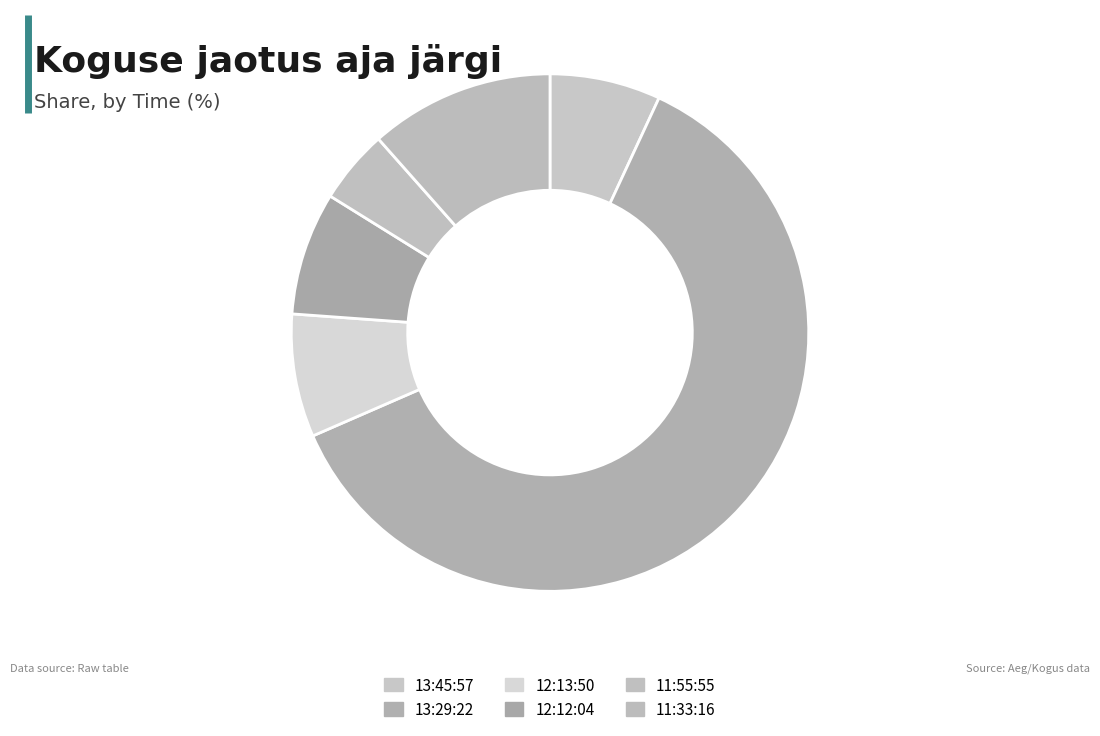

Which has a higher value, 11:55:55 or 12:12:04?

12:12:04